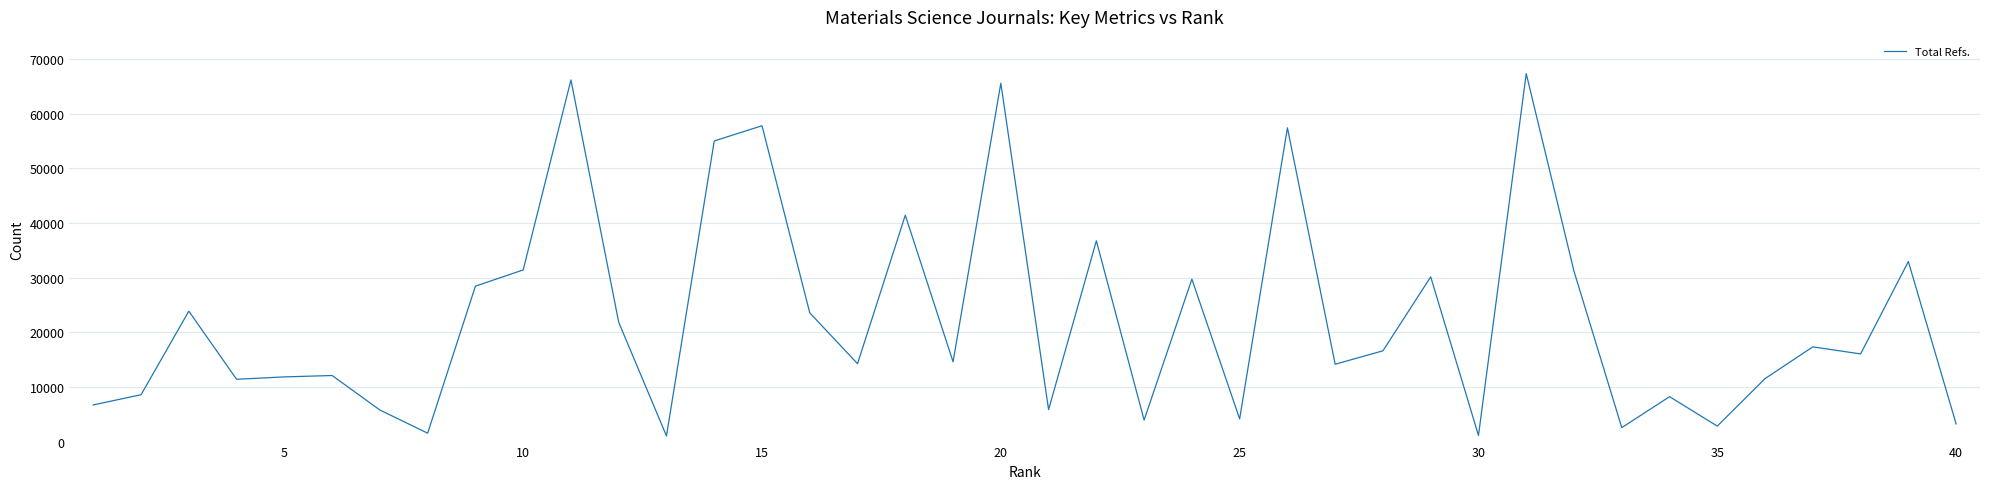

What is the greatest value displayed?

67292